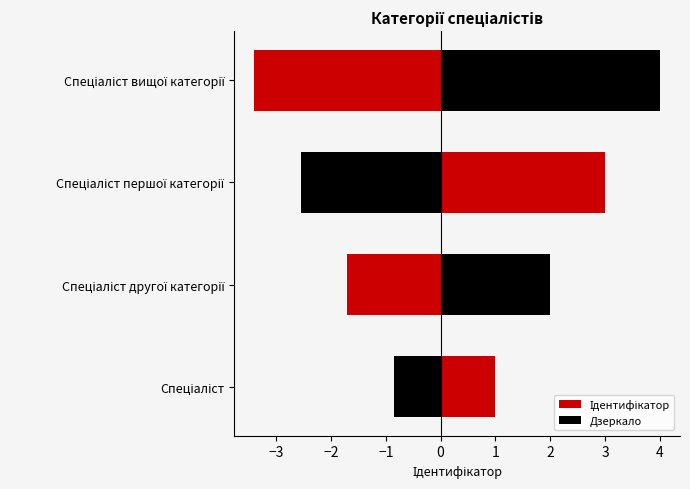

The value at Спеціаліст першої категорії is 1. True or false?

False